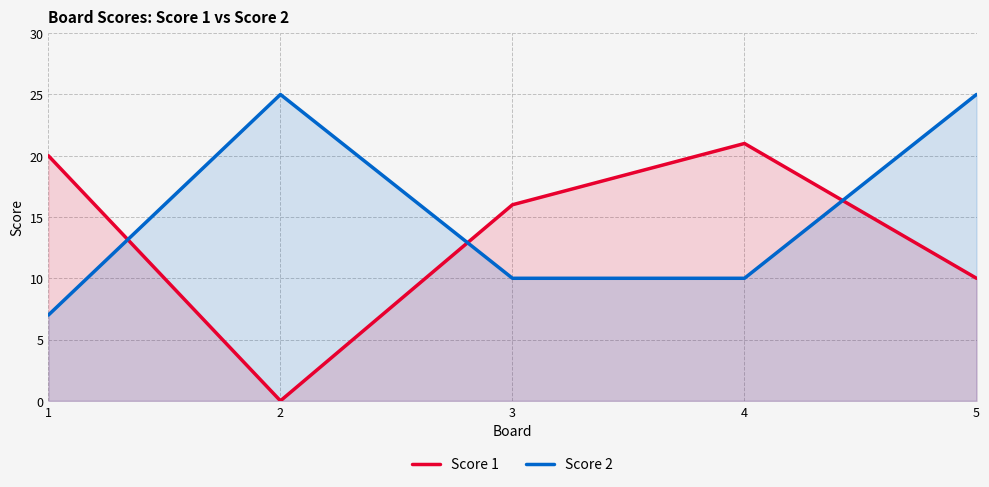

Which series has the widest spread of values?

Score 1